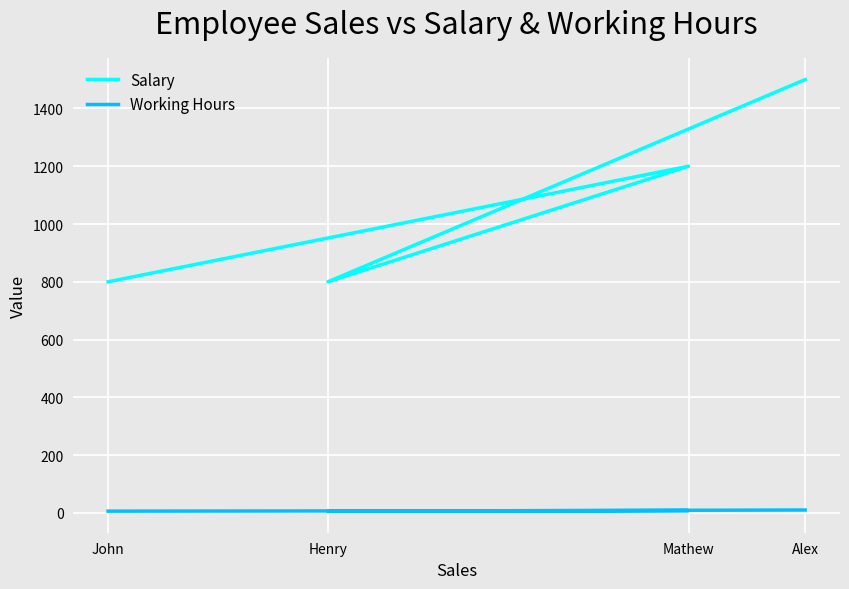

At which category does Working Hours reach its first local valley?

Henry